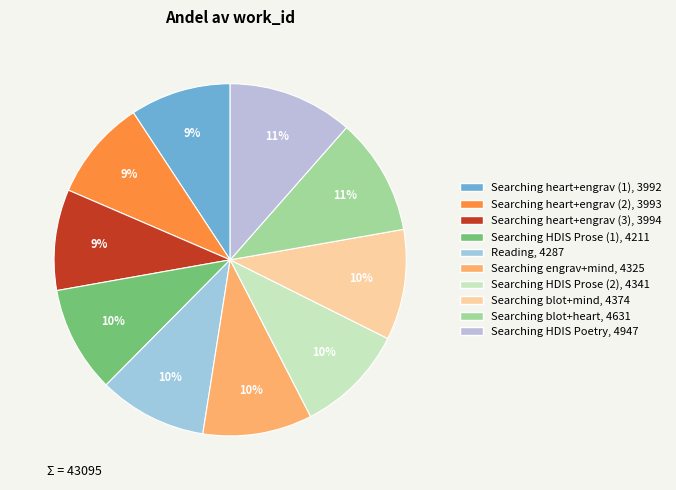

Is there any slice that represents more than half of the pie?

No